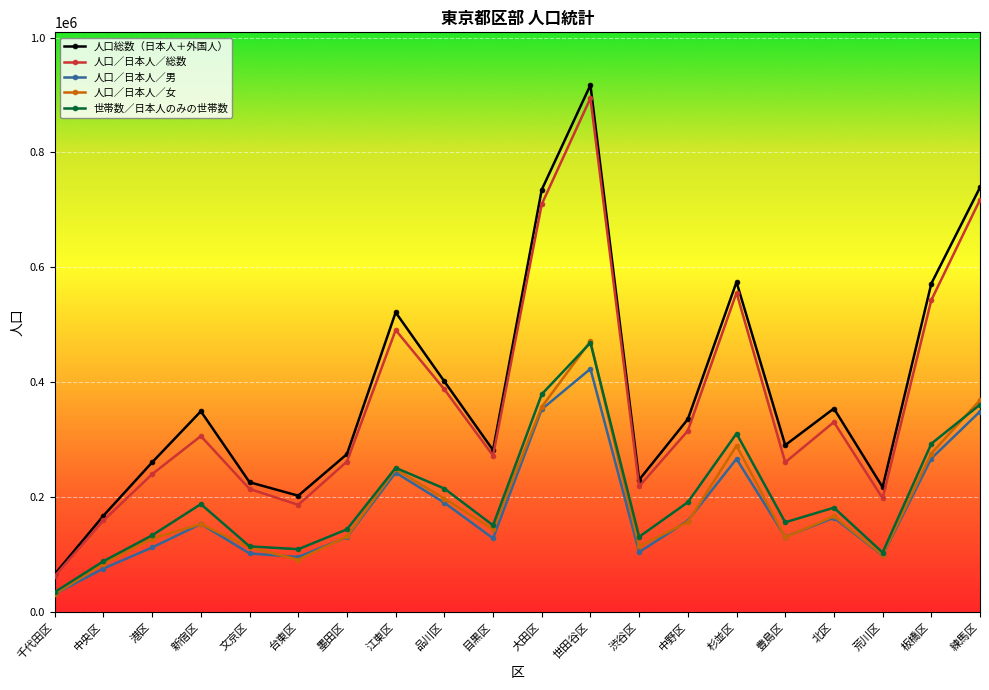

True or false: 人口／日本人／女 and 人口／日本人／総数 intersect in this chart.

False